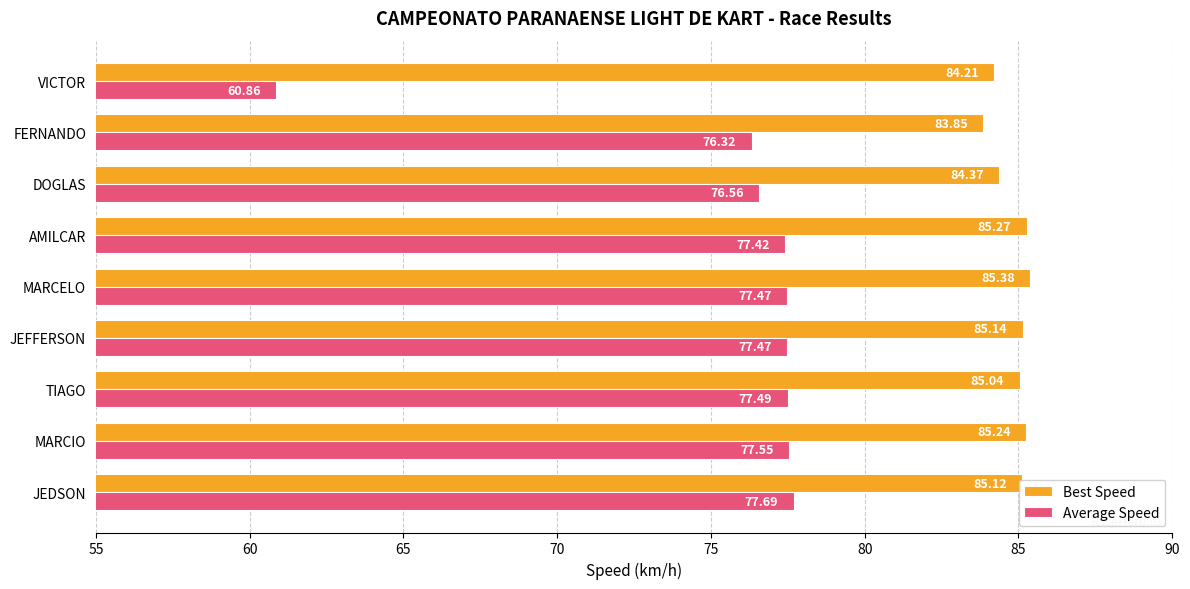

Is the value of Best Speed at VICTOR greater than the value of Average Speed at MARCIO?

Yes